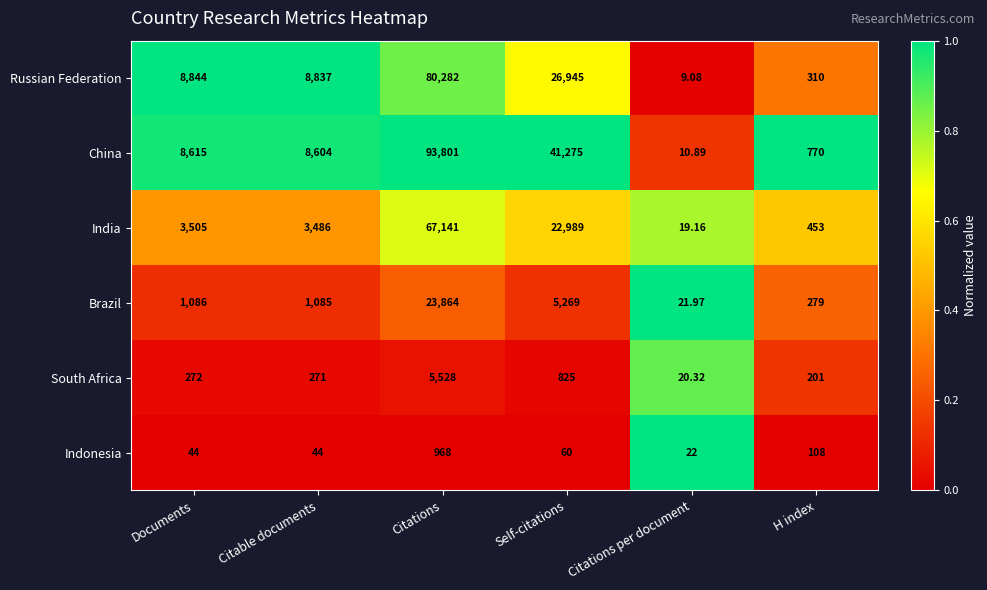

How many distinct data groups are displayed?

6